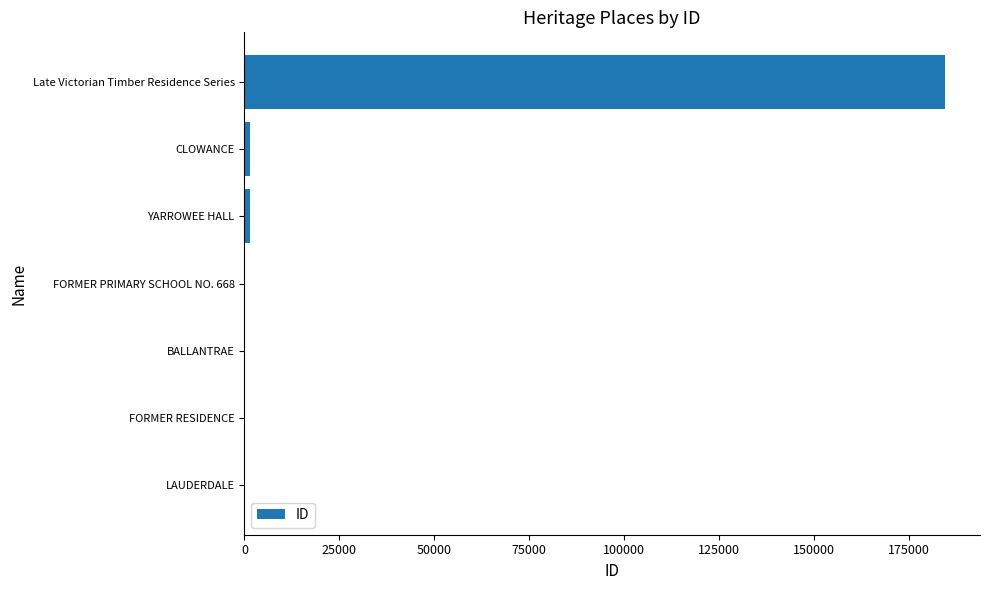

What is the greatest value displayed?

184487